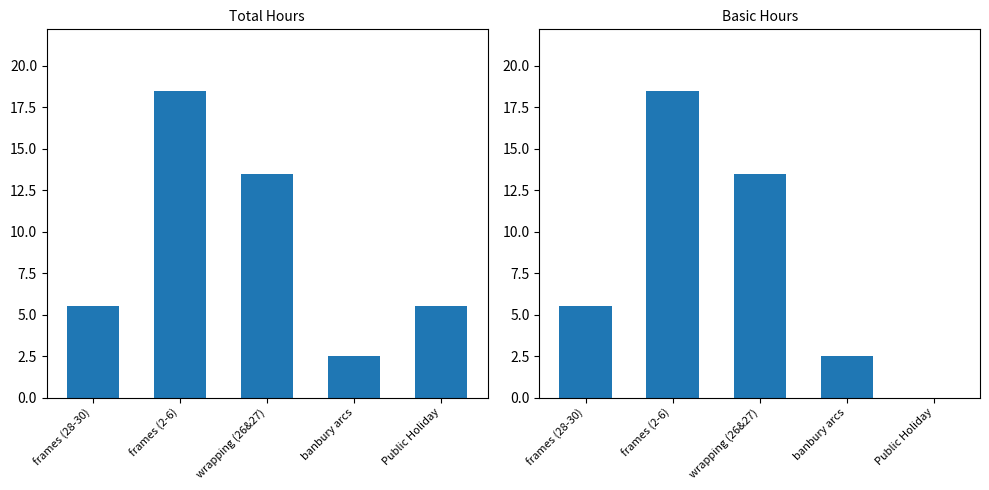

Are the bars horizontal?

No